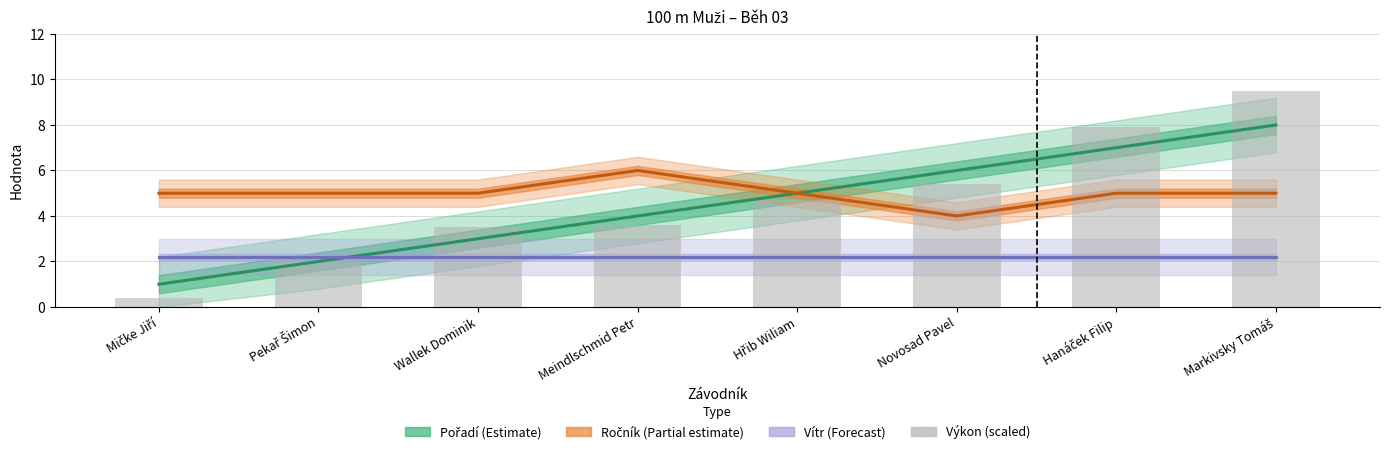

What is the label of the 8th bar from the right?

Mičke Jiří